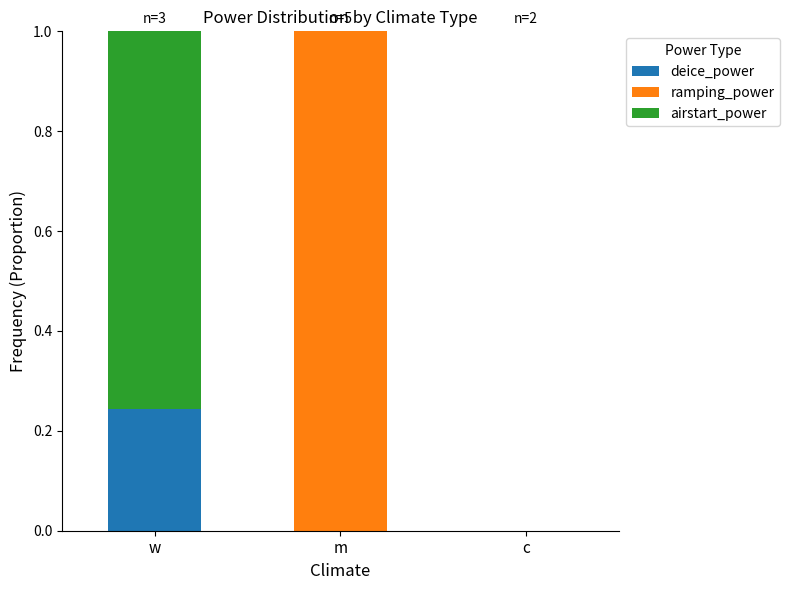

Which category has the highest value in the deice_power series?

w